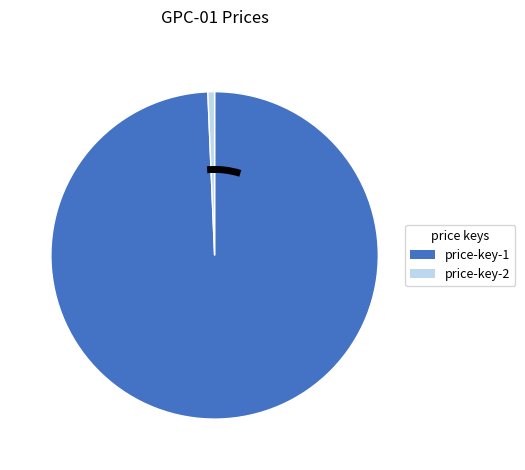

What is the smallest slice in the pie chart?

price-key-2